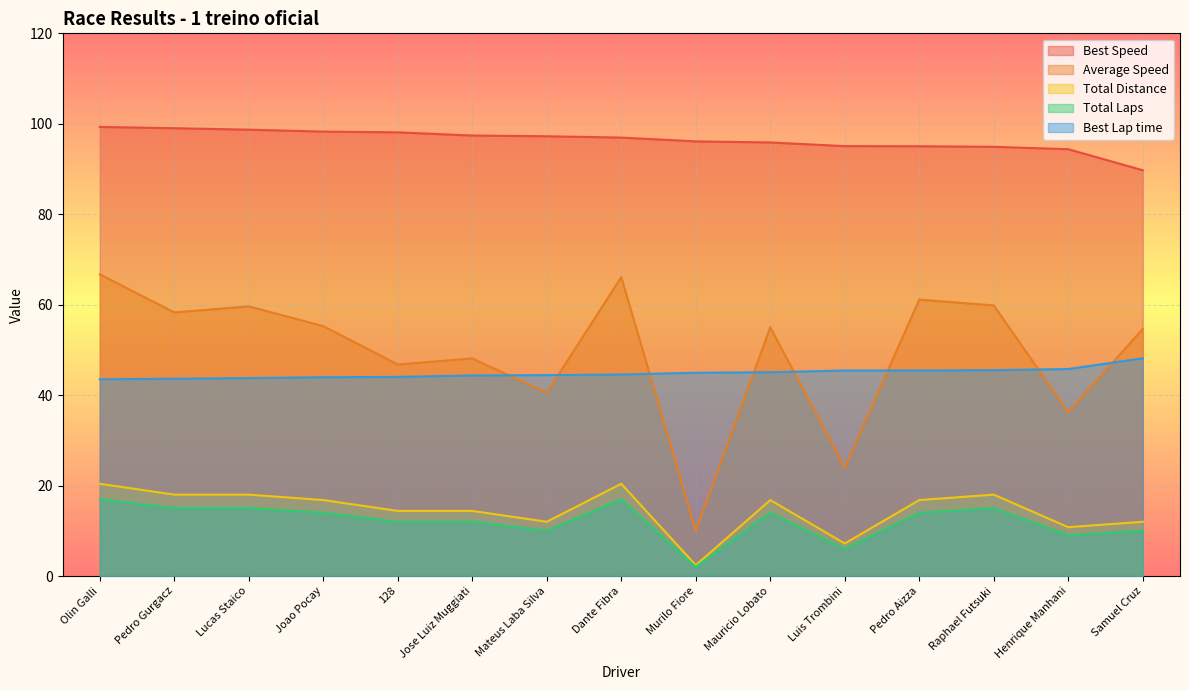

At how many categories does at least one series exceed 46?

15